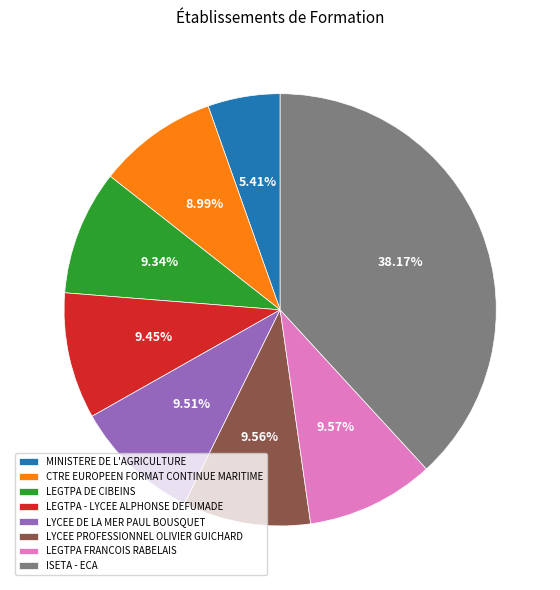

What percentage is the ISETA - ECA slice, to the nearest percent?

38%